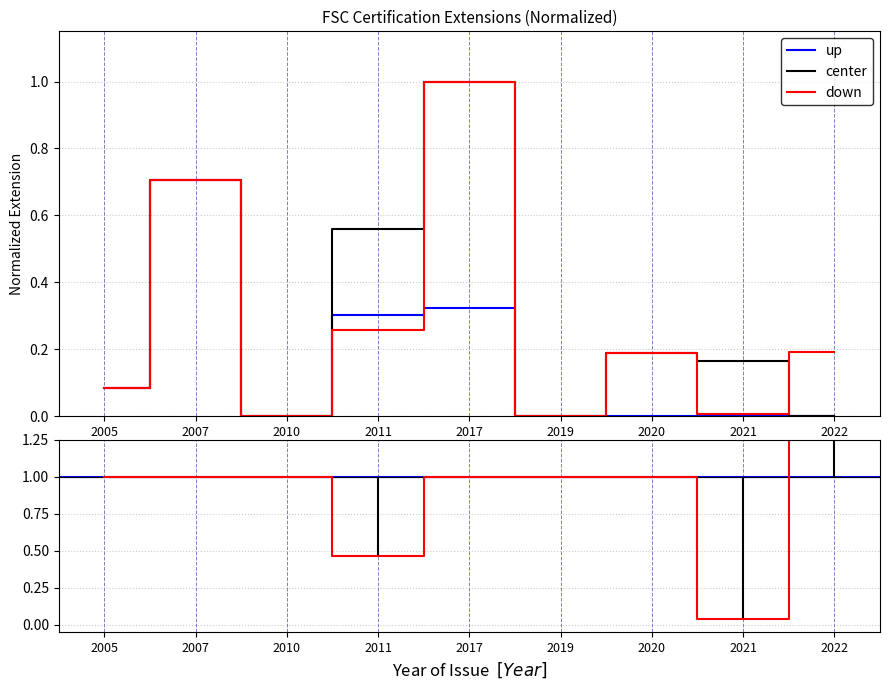

At which category is the sum across all series the highest?

2017